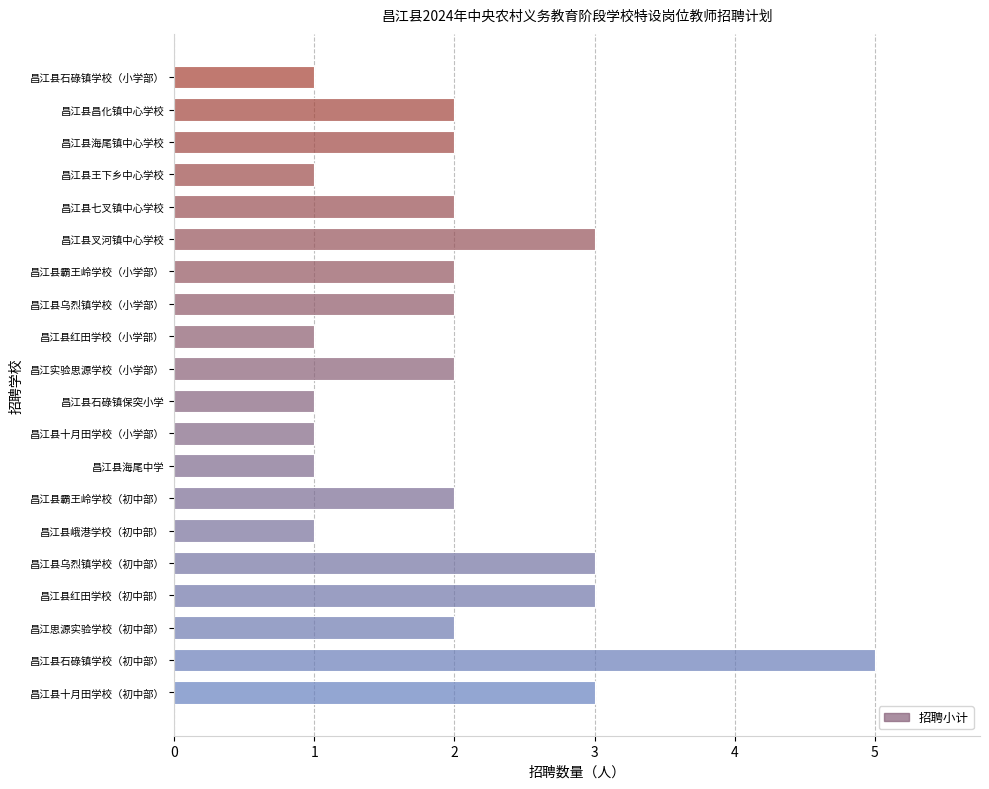

Which has a higher value, 昌江县峨港学校（初中部） or 昌江县昌化镇中心学校?

昌江县昌化镇中心学校